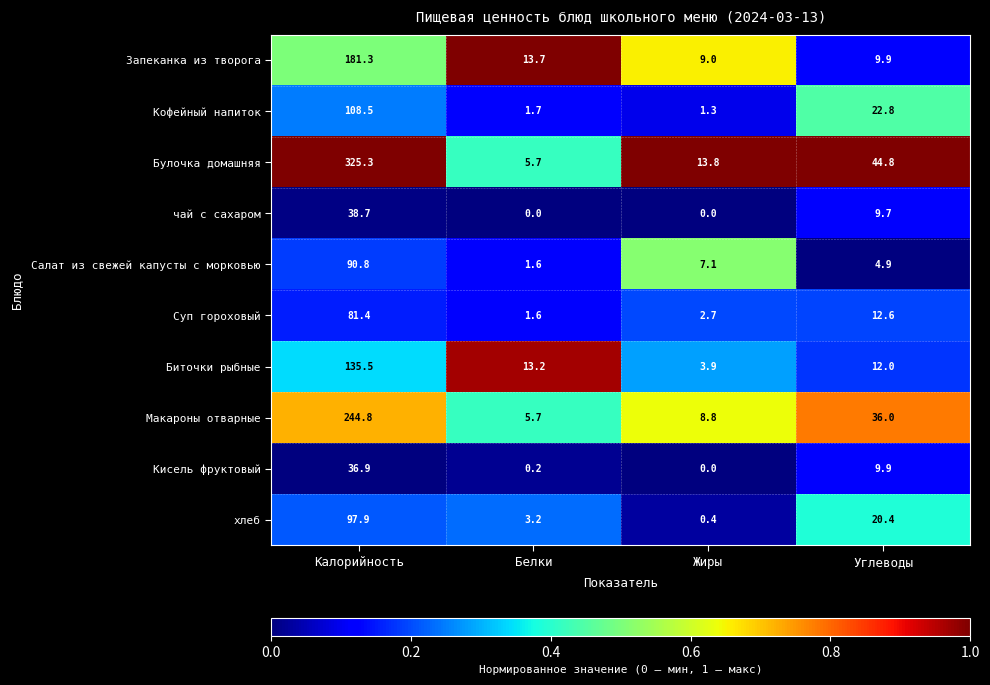

What is the sum of the Кисель фруктовый values at Калорийность and Жиры?

36.9